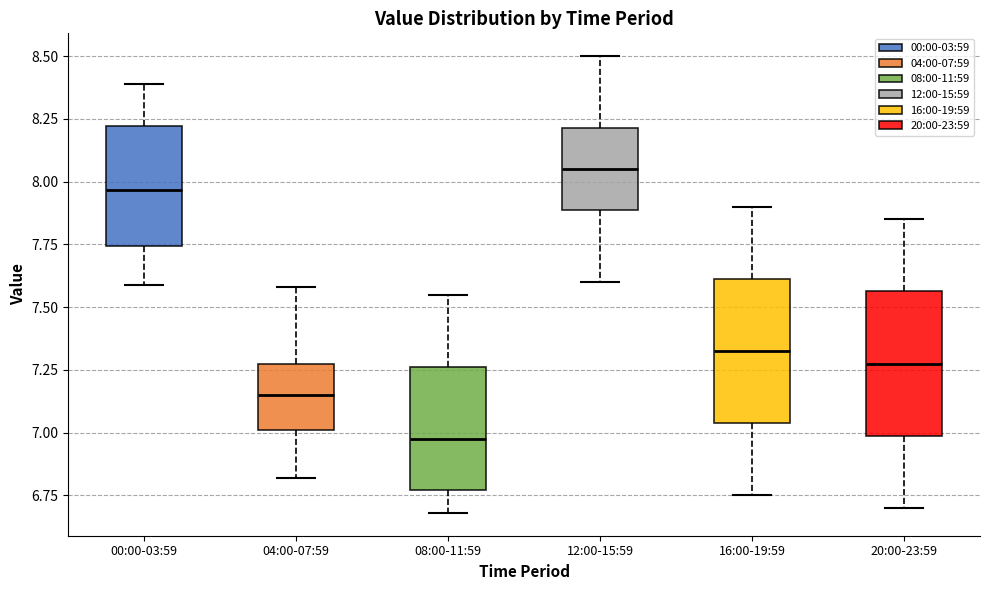

Which box has the lowest median line?

08:00-11:59